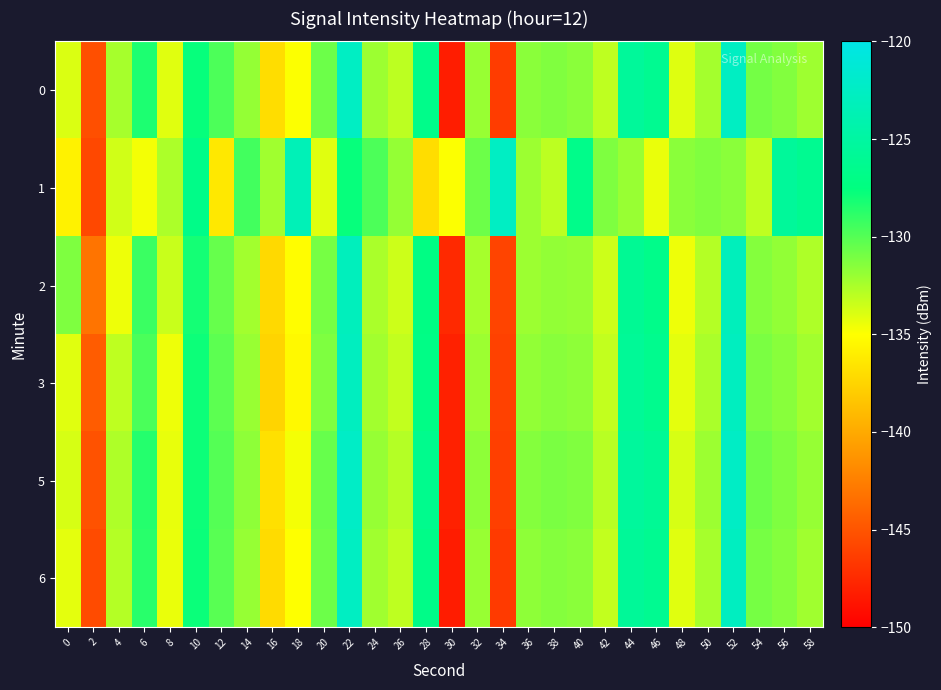

At 22, list the series in order from smallest to largest.

1, 2, 3, 6, 0, 5